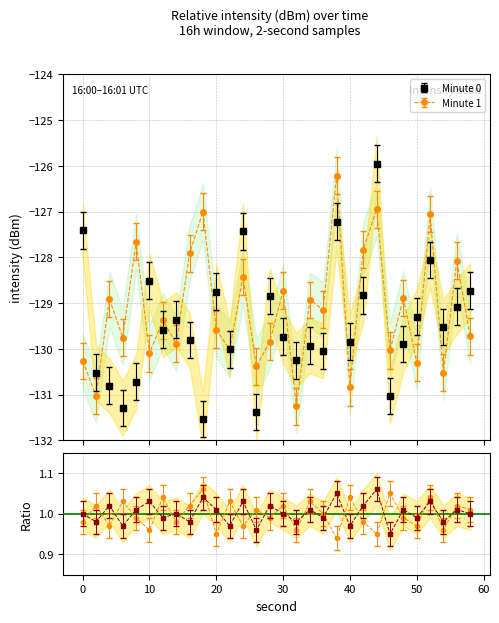

What is the maximum value shown in the chart?

1.1